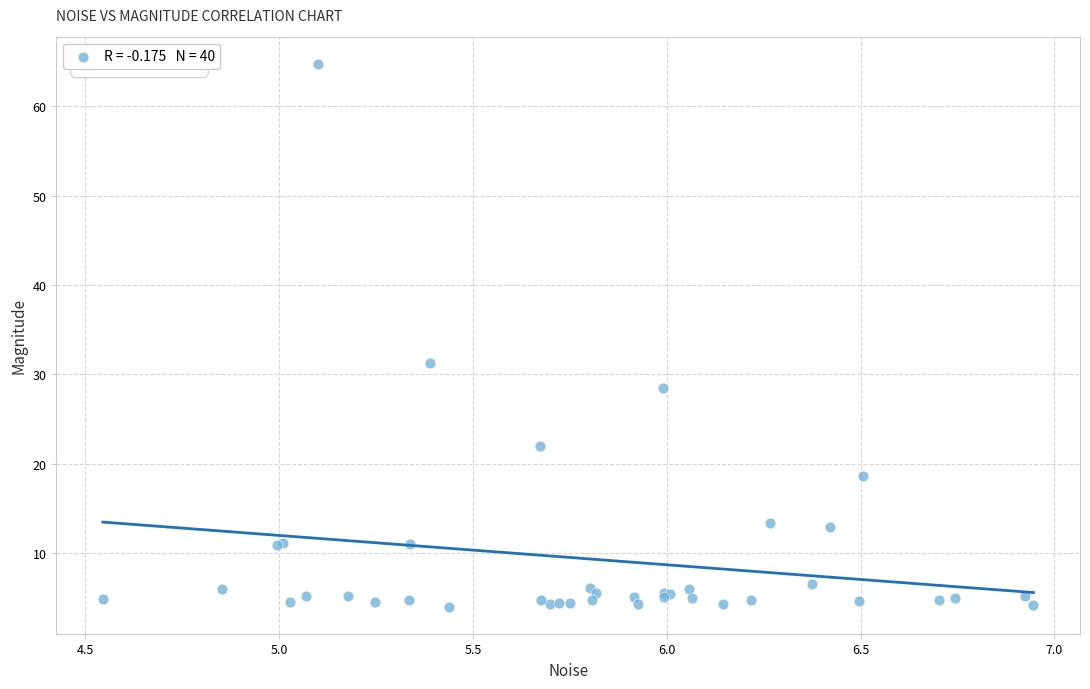

What Y value in the scatter plot is closest to 34?

31.2